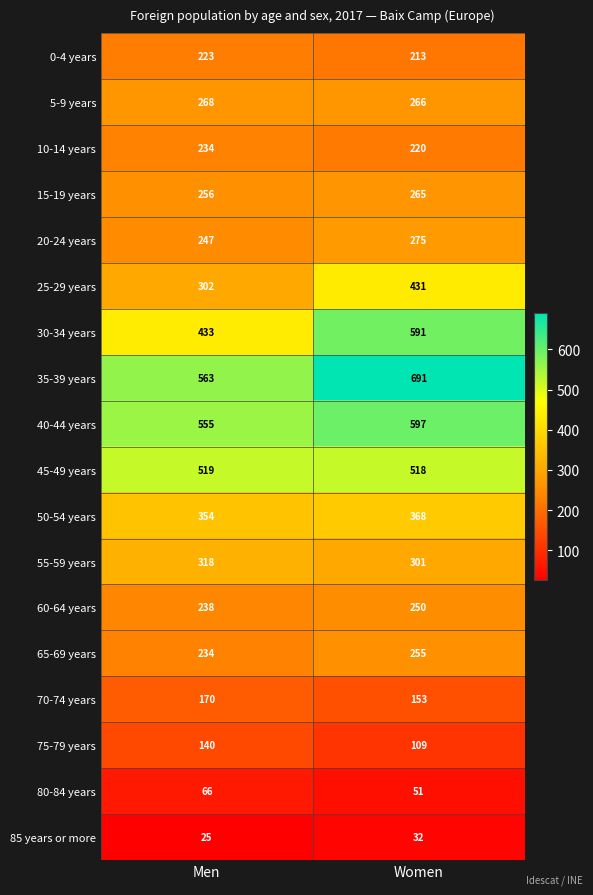

How many data points does each series have?

2